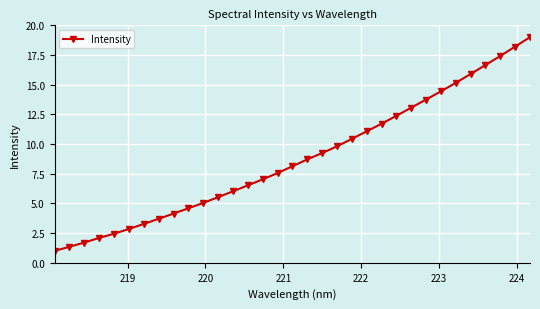

True or false: the data has more than 1 interior local peaks.

False